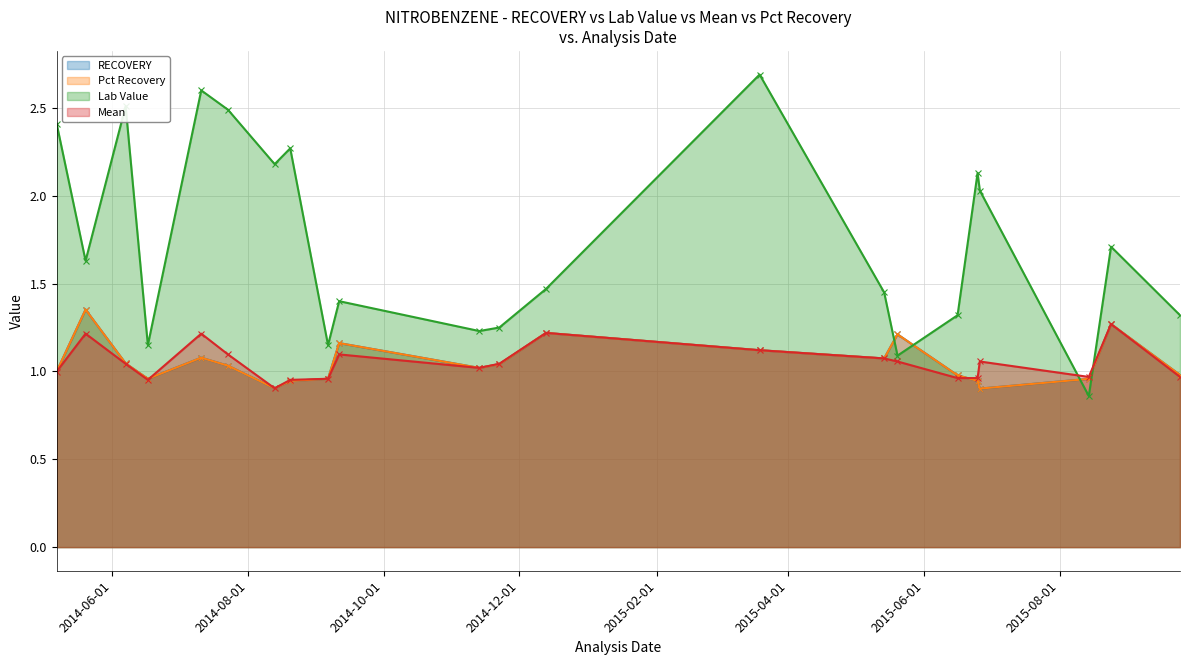

How many values in the Mean series exceed 1?

13